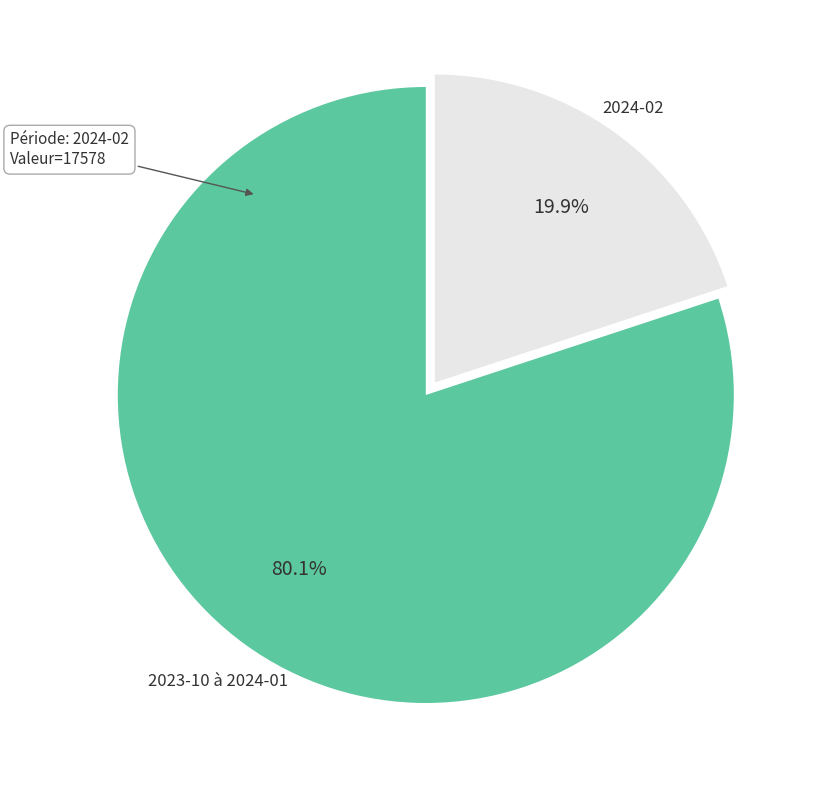

How many slices are in this pie chart?

2